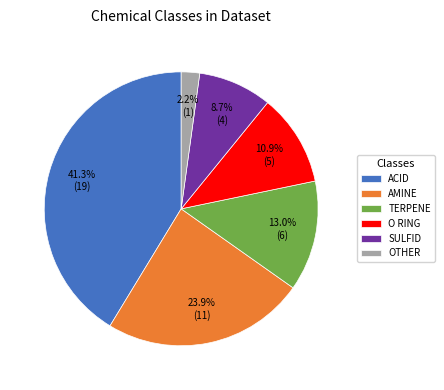

Count the number of slices in the pie.

6